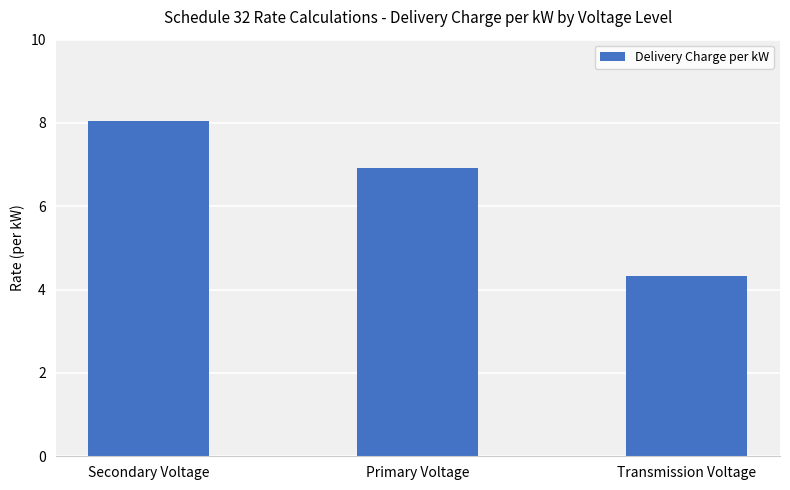

Rank the categories by value from lowest to highest.

Transmission Voltage, Primary Voltage, Secondary Voltage